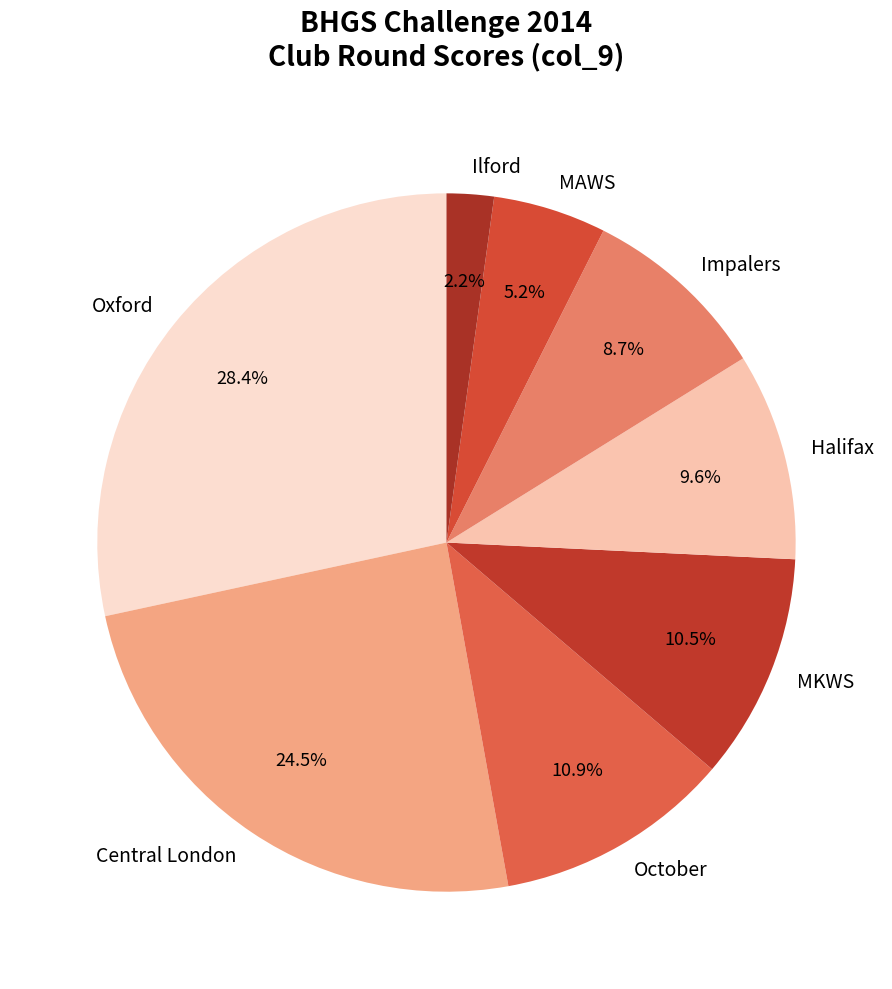

Count the number of slices in the pie.

8